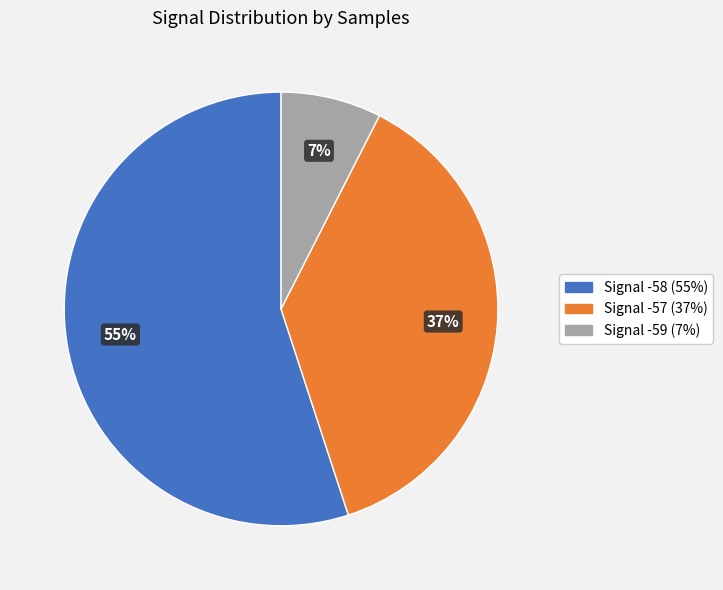

Is there any slice that represents more than half of the pie?

Yes